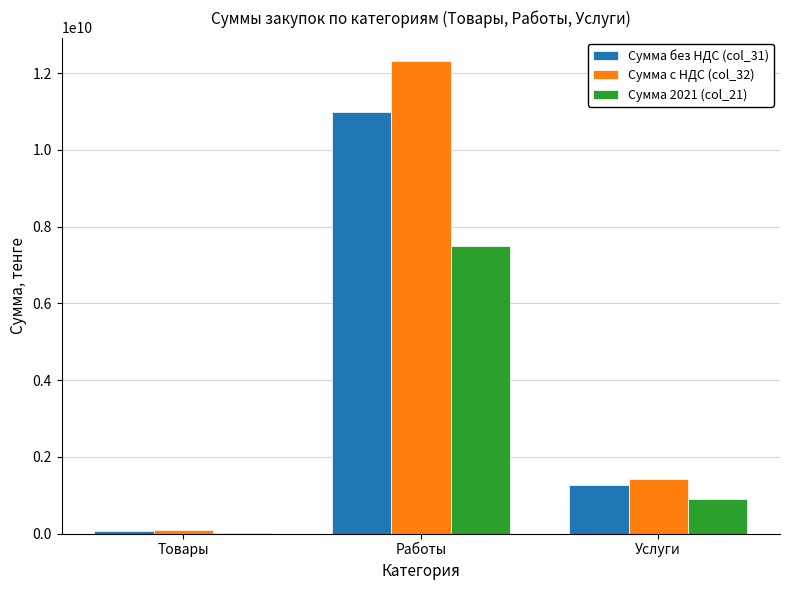

What is the sum of all Сумма без НДС (col_31) values?

12343408801.7